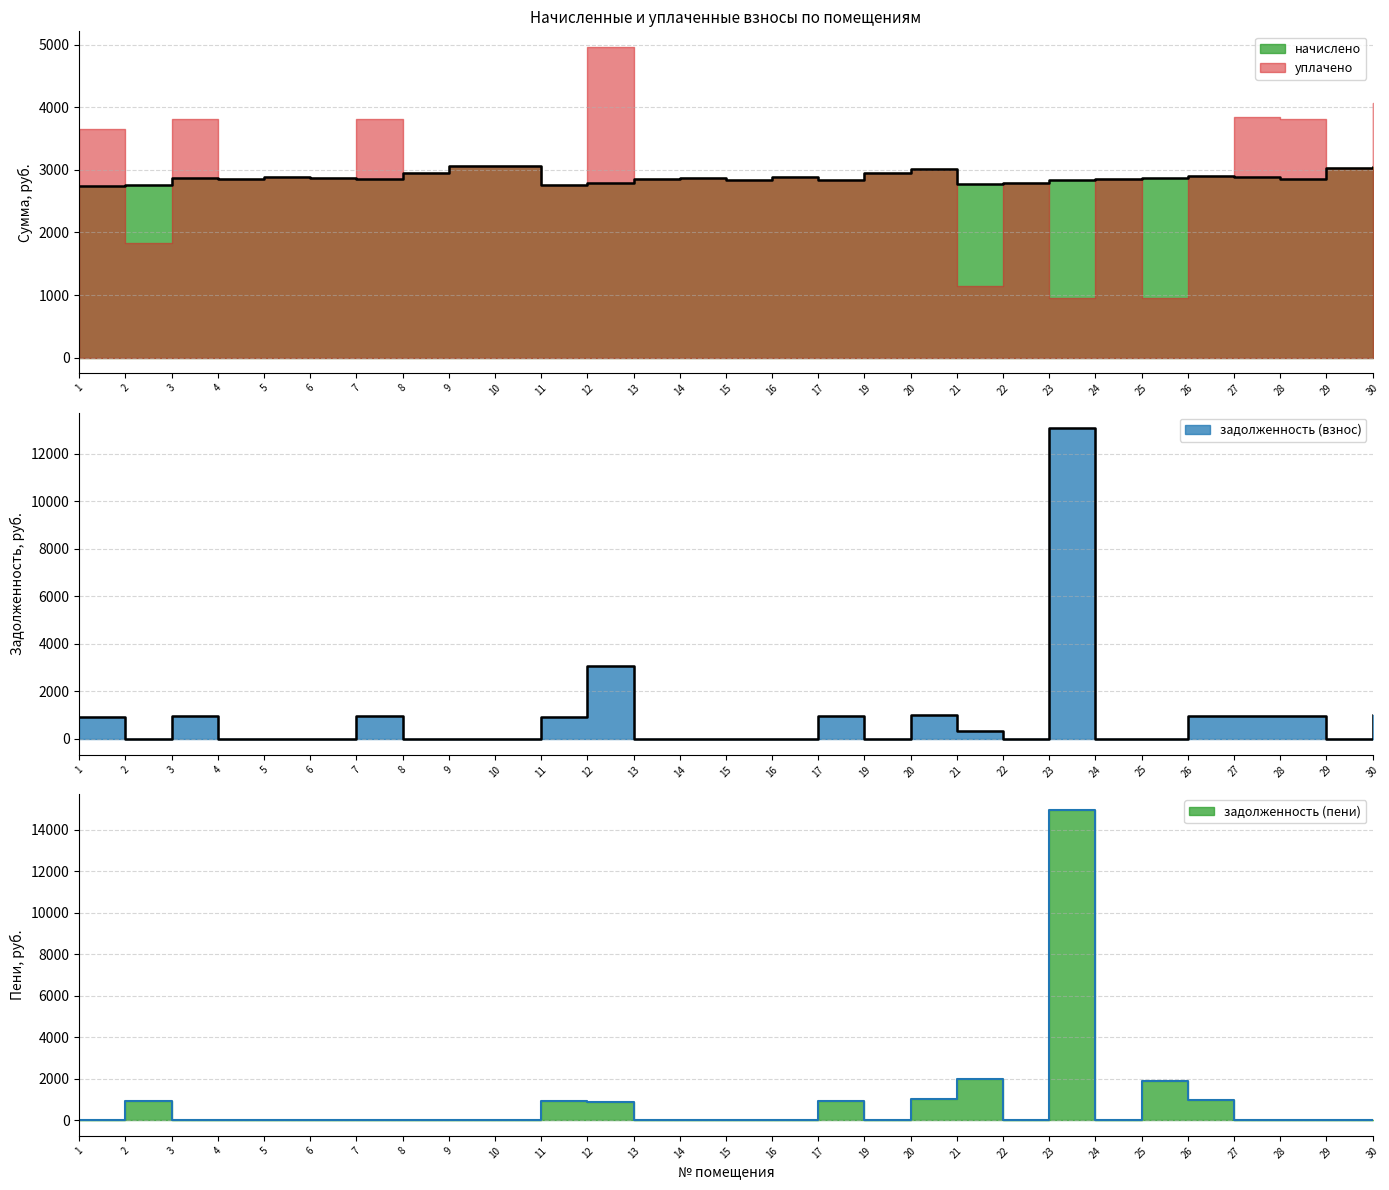

At how many categories does at least one series exceed 14116?

1